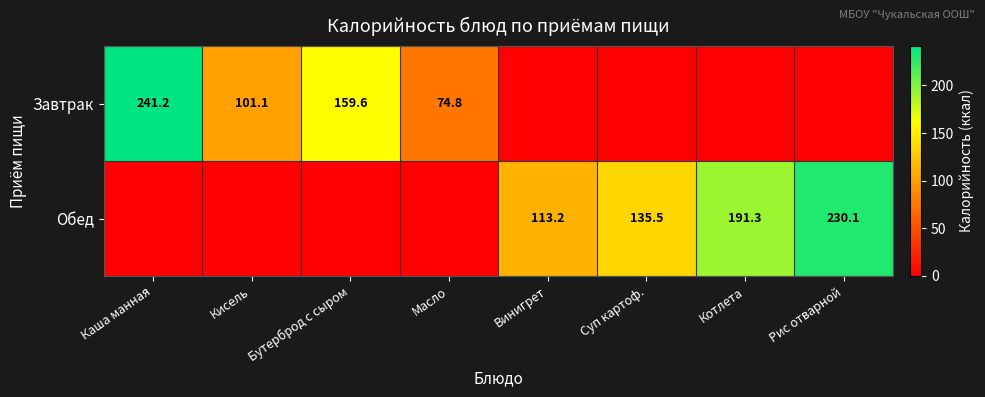

True or false: Обед has a value of 191.3 at Котлета.

True